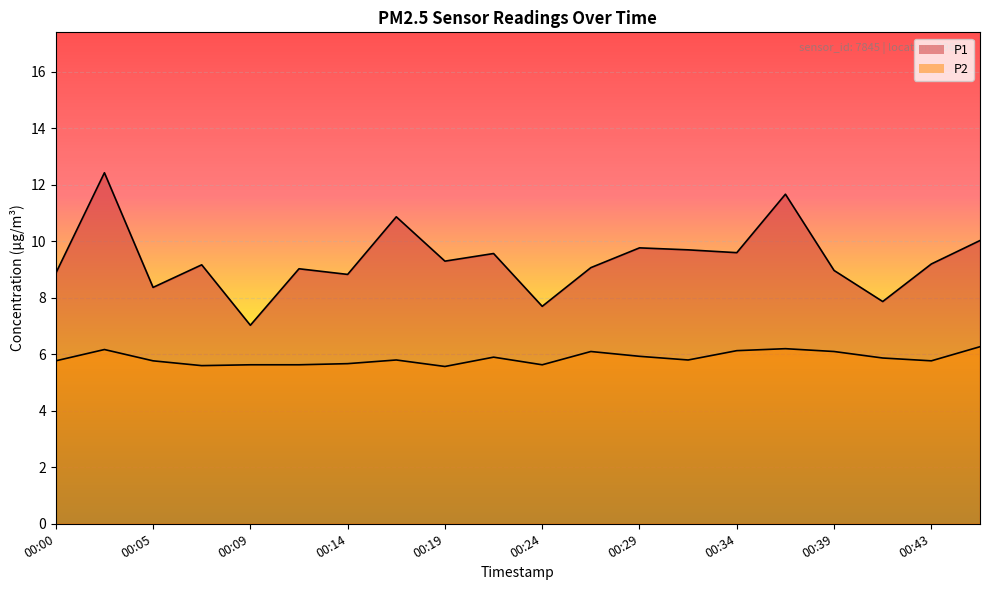

List the series in order of their peak value, highest first.

P1, P2